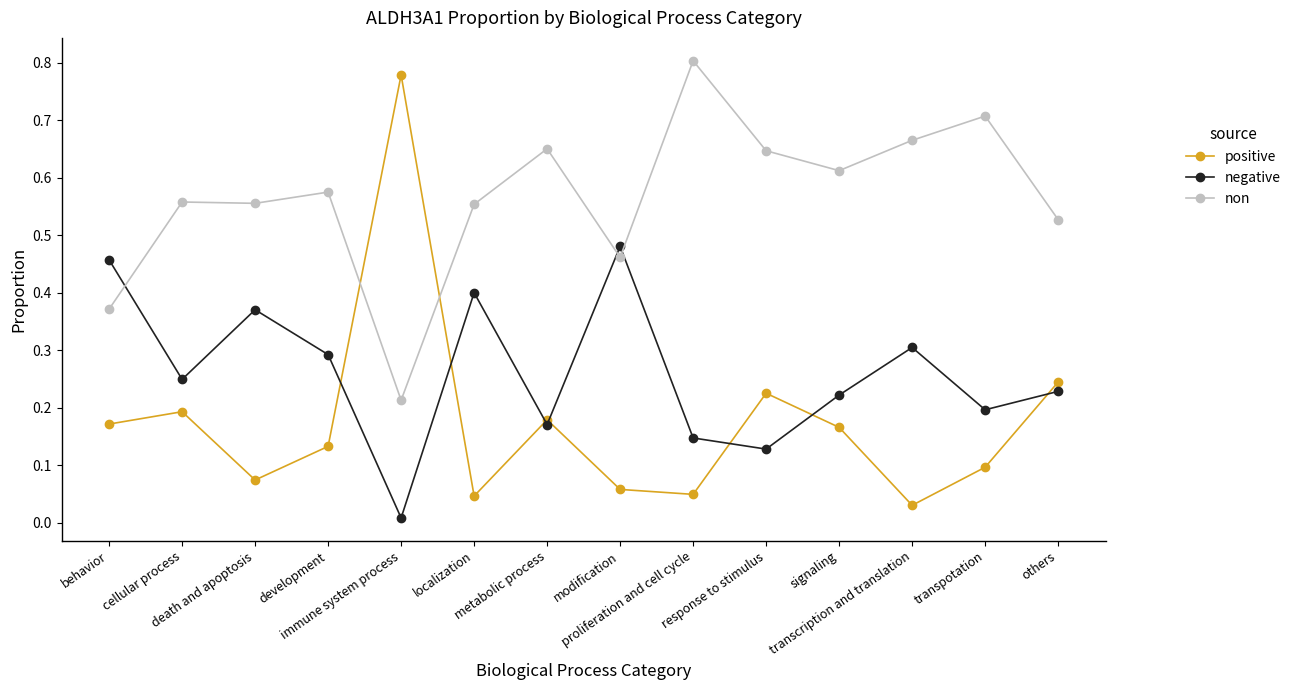

At which category does the chart reach its peak across all series?

proliferation and cell cycle